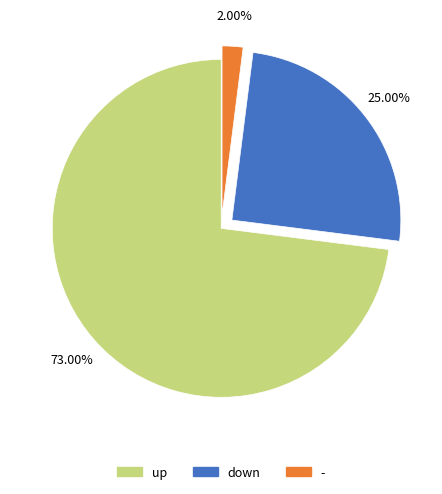

What is the smallest slice in the pie chart?

-